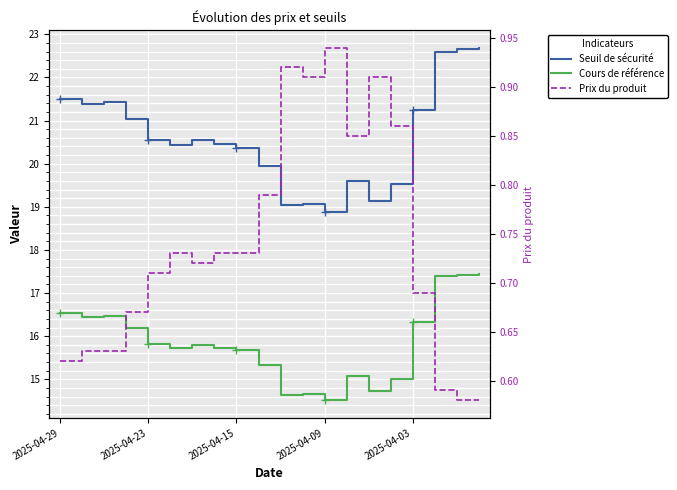

The value of Seuil de sécurité at 2025-04-15 is 20.4. True or false?

True